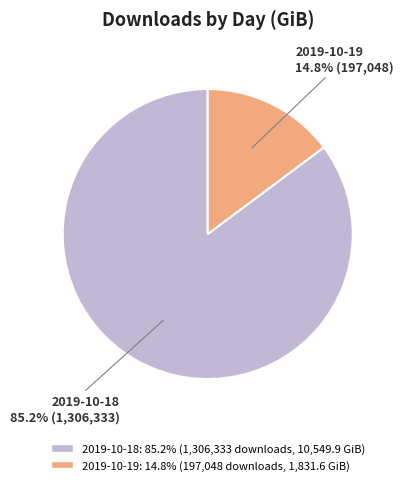

Between 2019-10-19 and 2019-10-18, which is larger?

2019-10-18